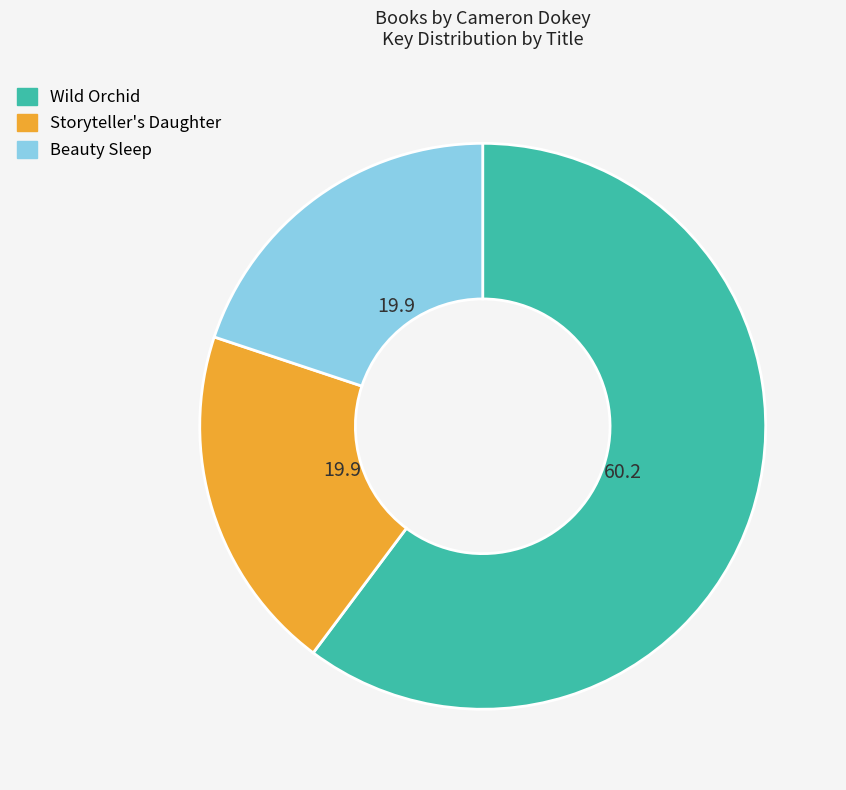

What is the ratio of the value at Beauty Sleep to the value at Storyteller's Daughter?

1.0